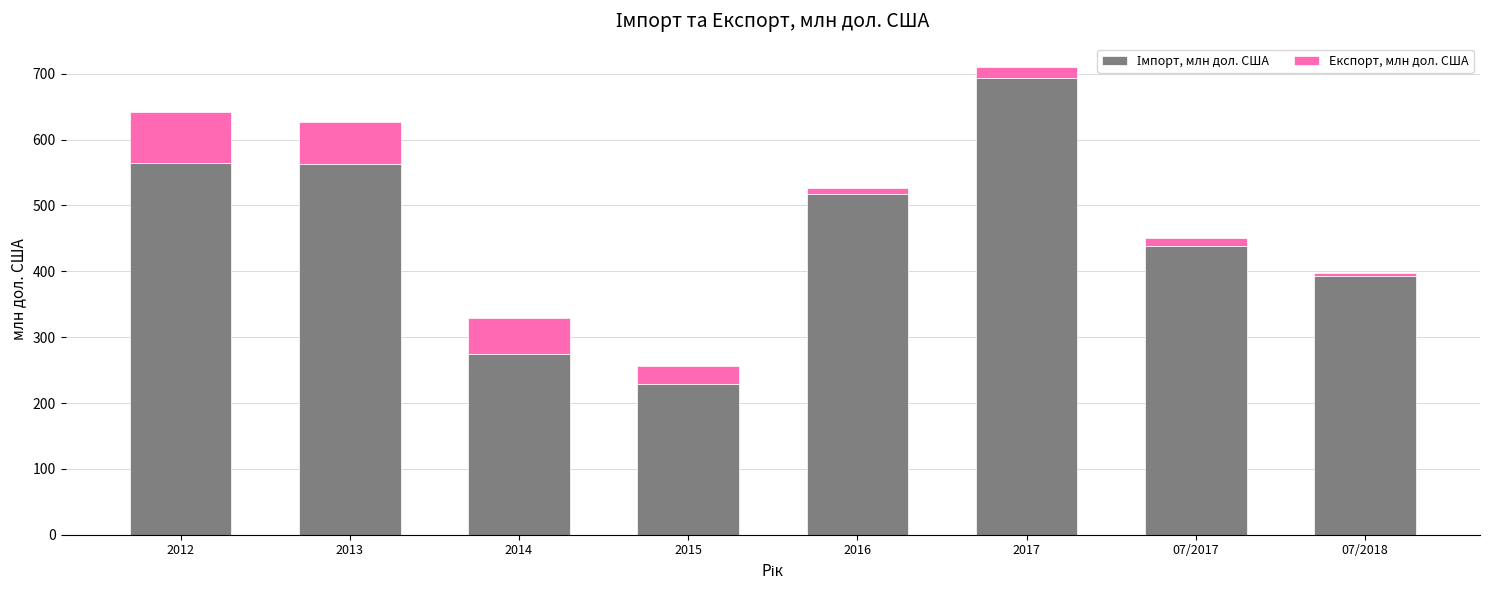

What is the total value across all series at 2015?

255.7